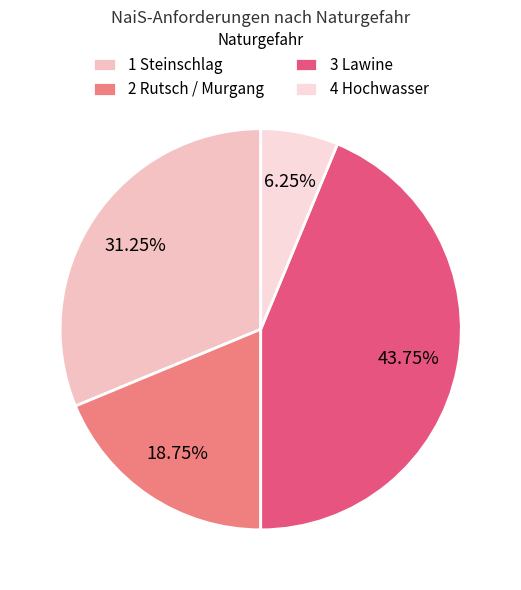

What portion of the pie excludes 3 Lawine?

56.2%